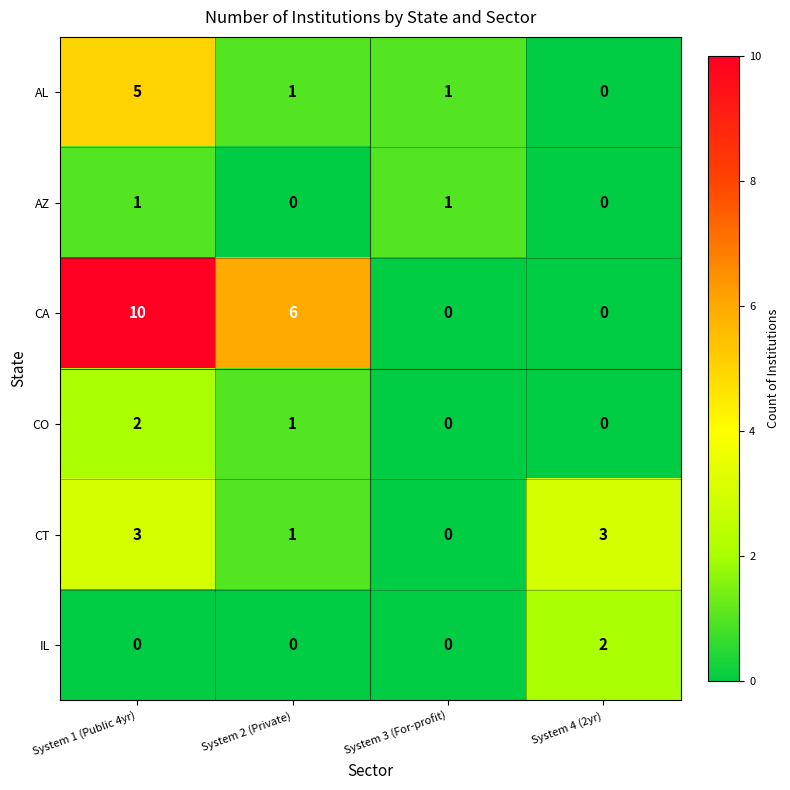

The CT series shows 1 at System 2 (Private). True or false?

True